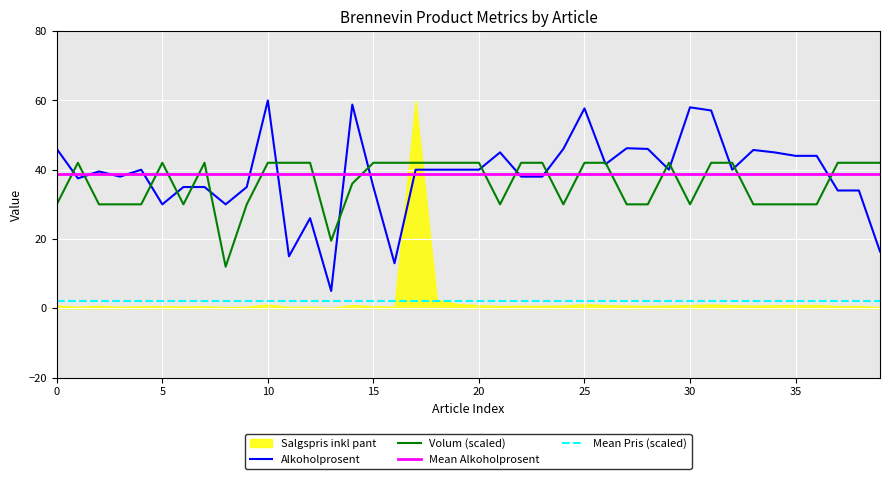

What is the lowest value of the Alkoholprosent series?

5.0